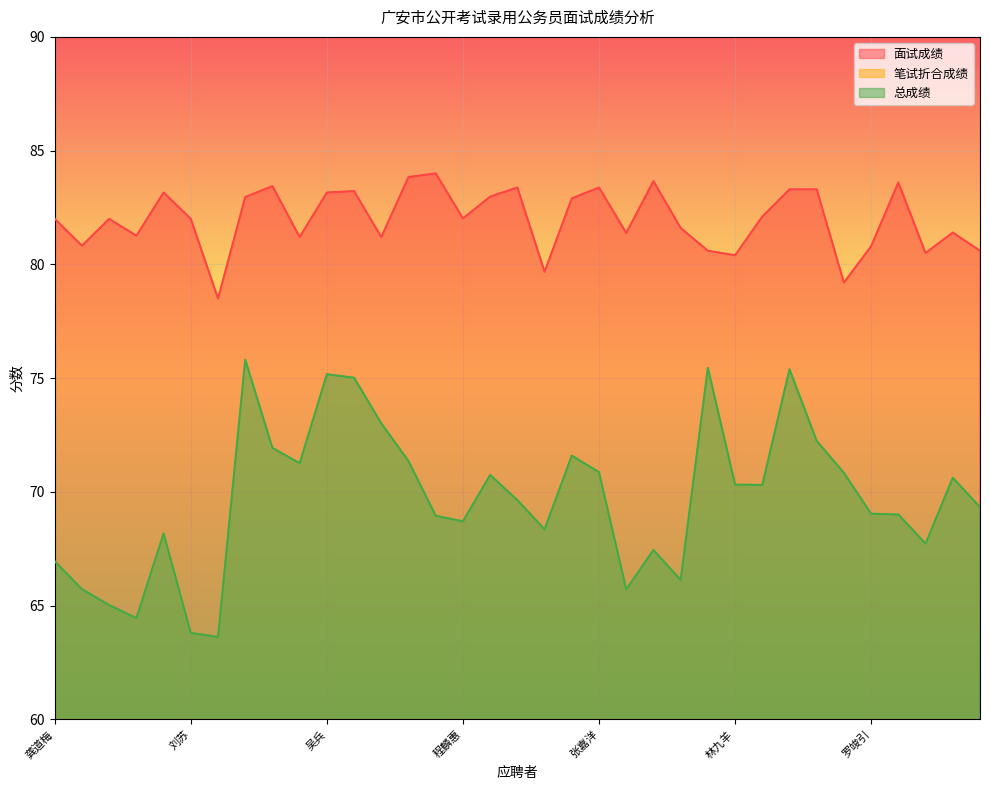

How many lines are shown in the chart?

3